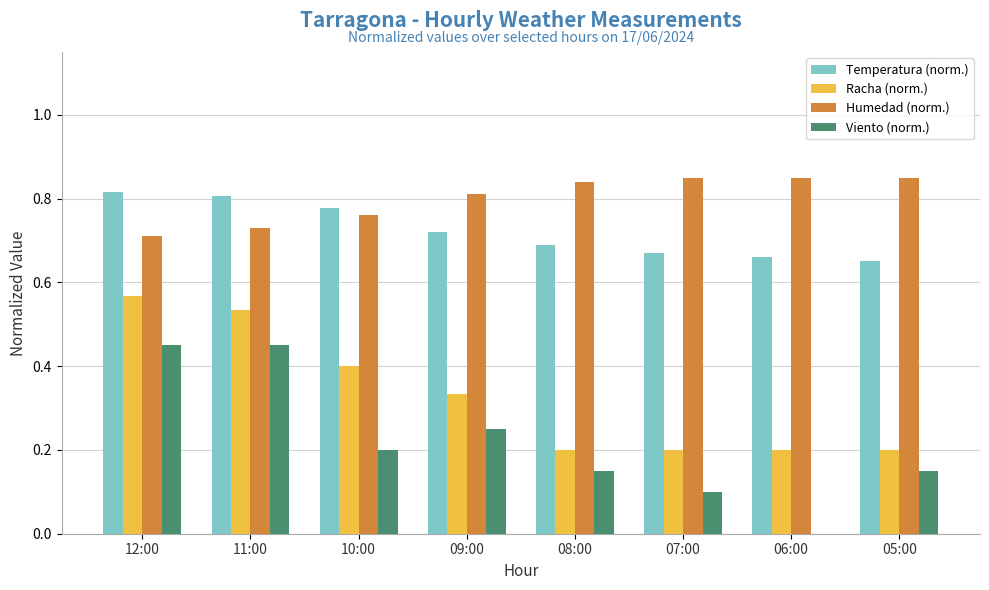

What is the sum of all Temperatura (norm.) values?

5.8